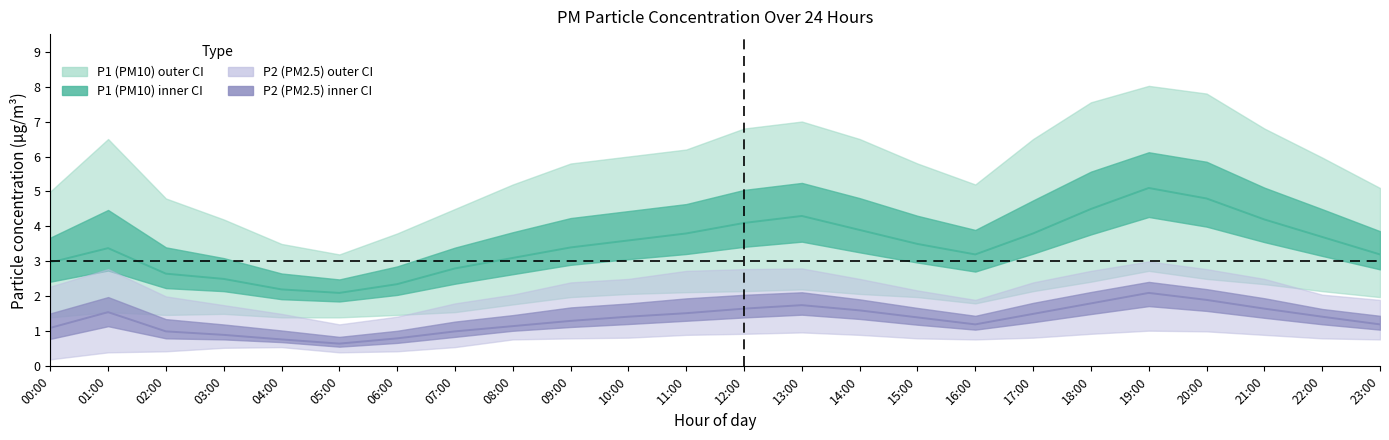

Read the P1_mean value at 07:00.

2.8